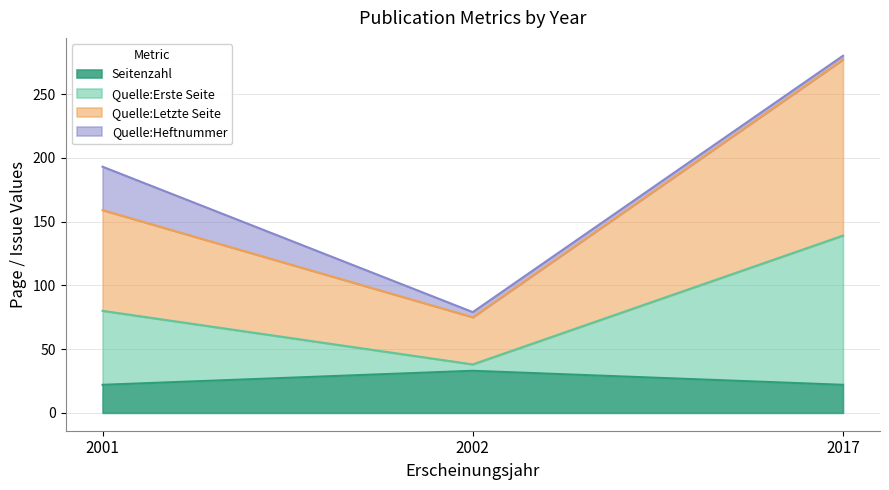

What is the minimum value for Seitenzahl?

22